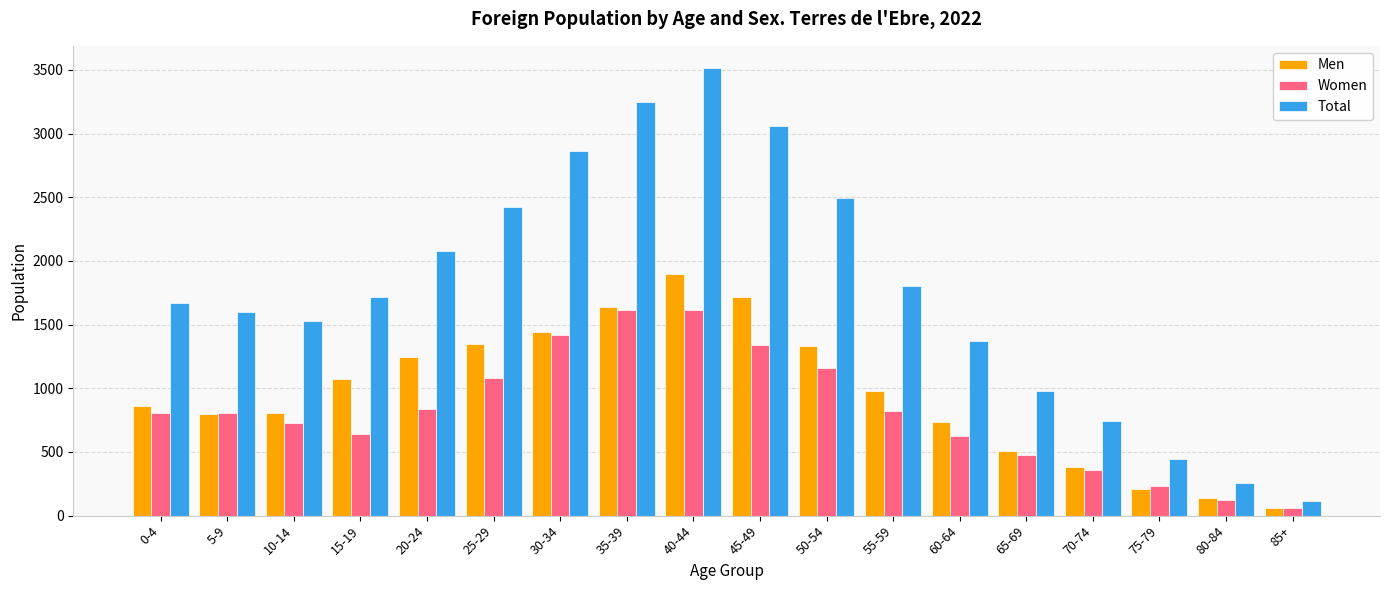

Which label corresponds to the largest value in the chart?

40-44